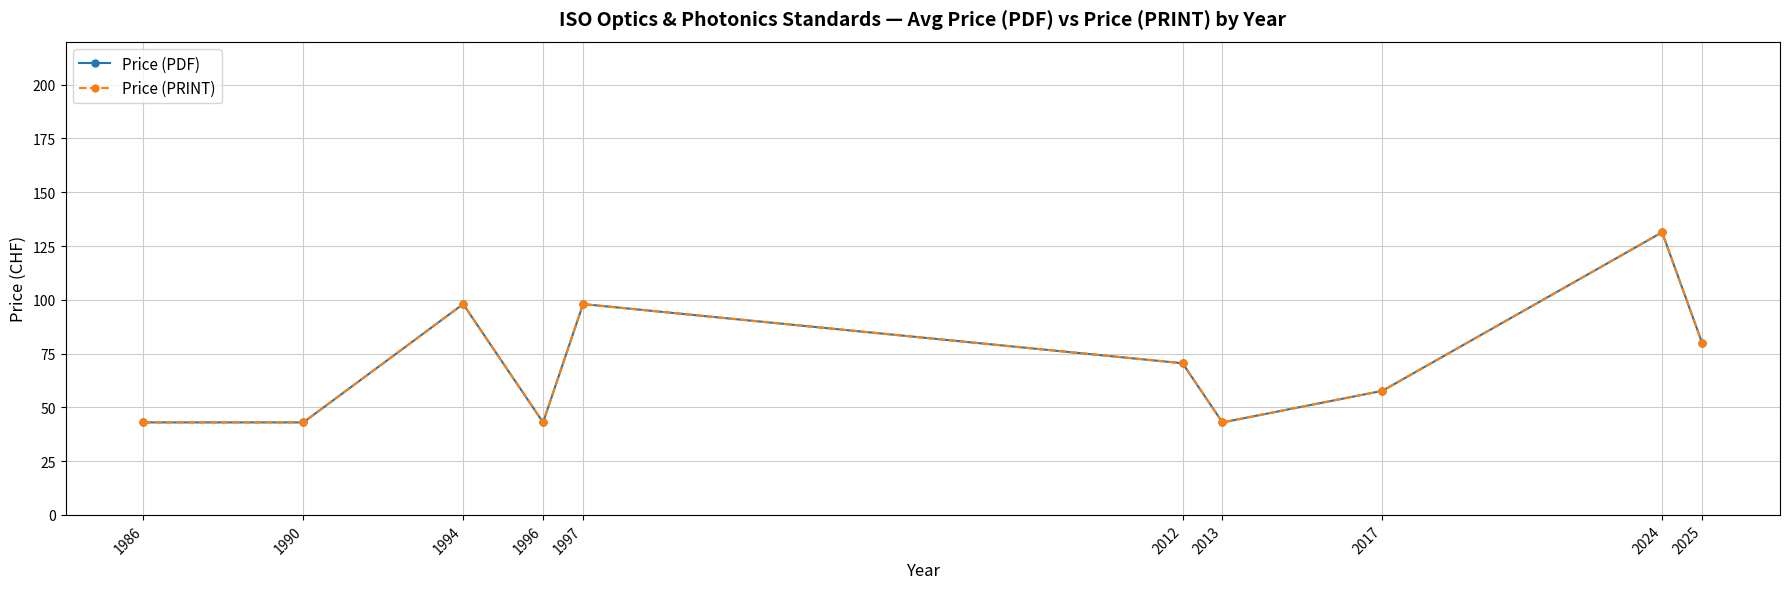

Which series has the widest spread of values?

Price (PDF)